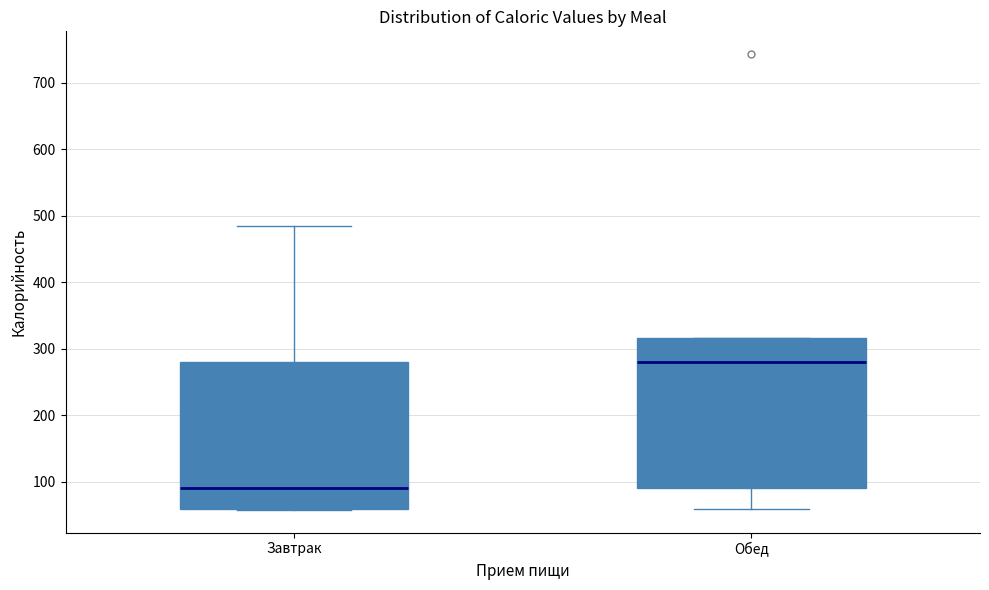

Where does the lower whisker of the box for Обед end on the y-axis? The values are not printed on the chart, so give them approximately, as read against the axis.

60